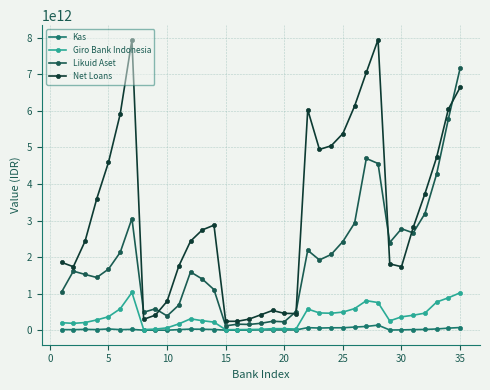

Which series has the largest range (max minus min)?

Net Loans